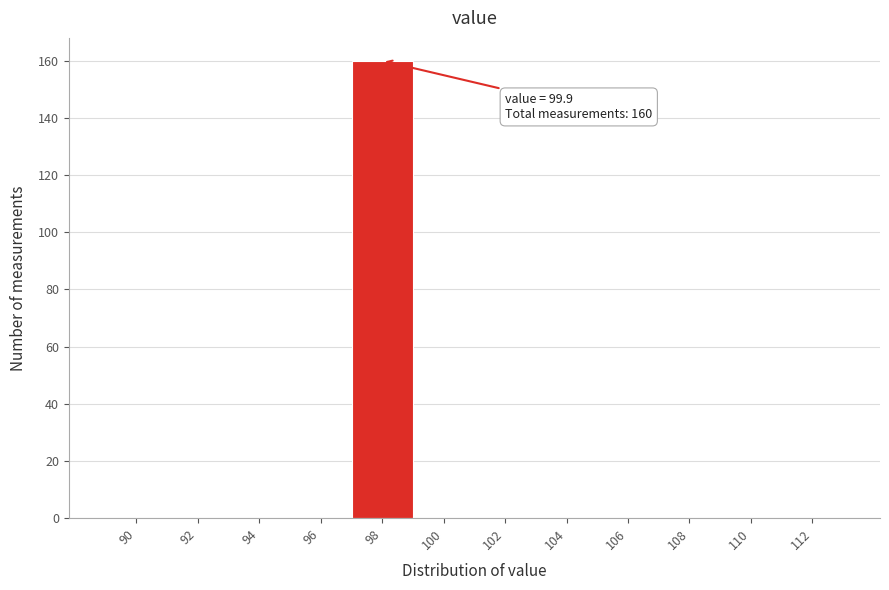

Reading left to right, list all the values displayed in this chart.

90=0	92=0	94=0	96=0	98=160	100=0	102=0	104=0	106=0	108=0	110=0	112=0